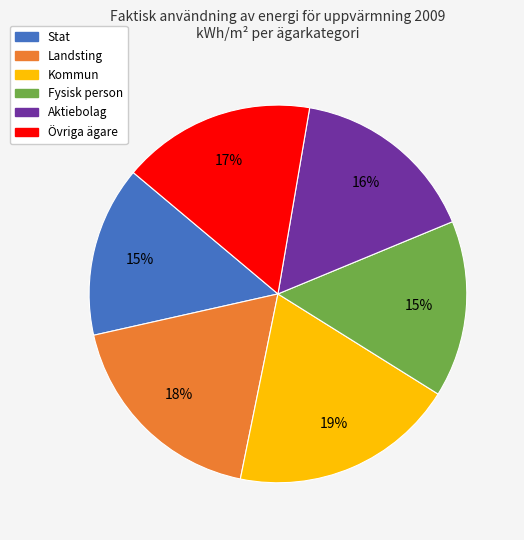

To the nearest percent, what percentage of the pie is Kommun?

19%